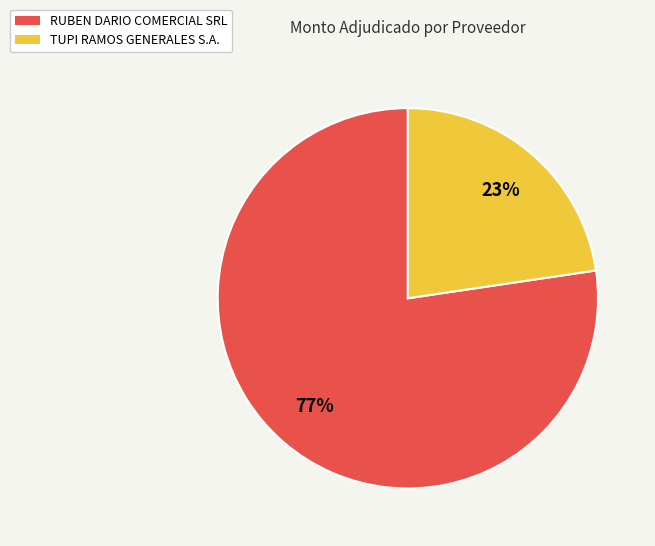

Is there any slice that represents more than half of the pie?

Yes